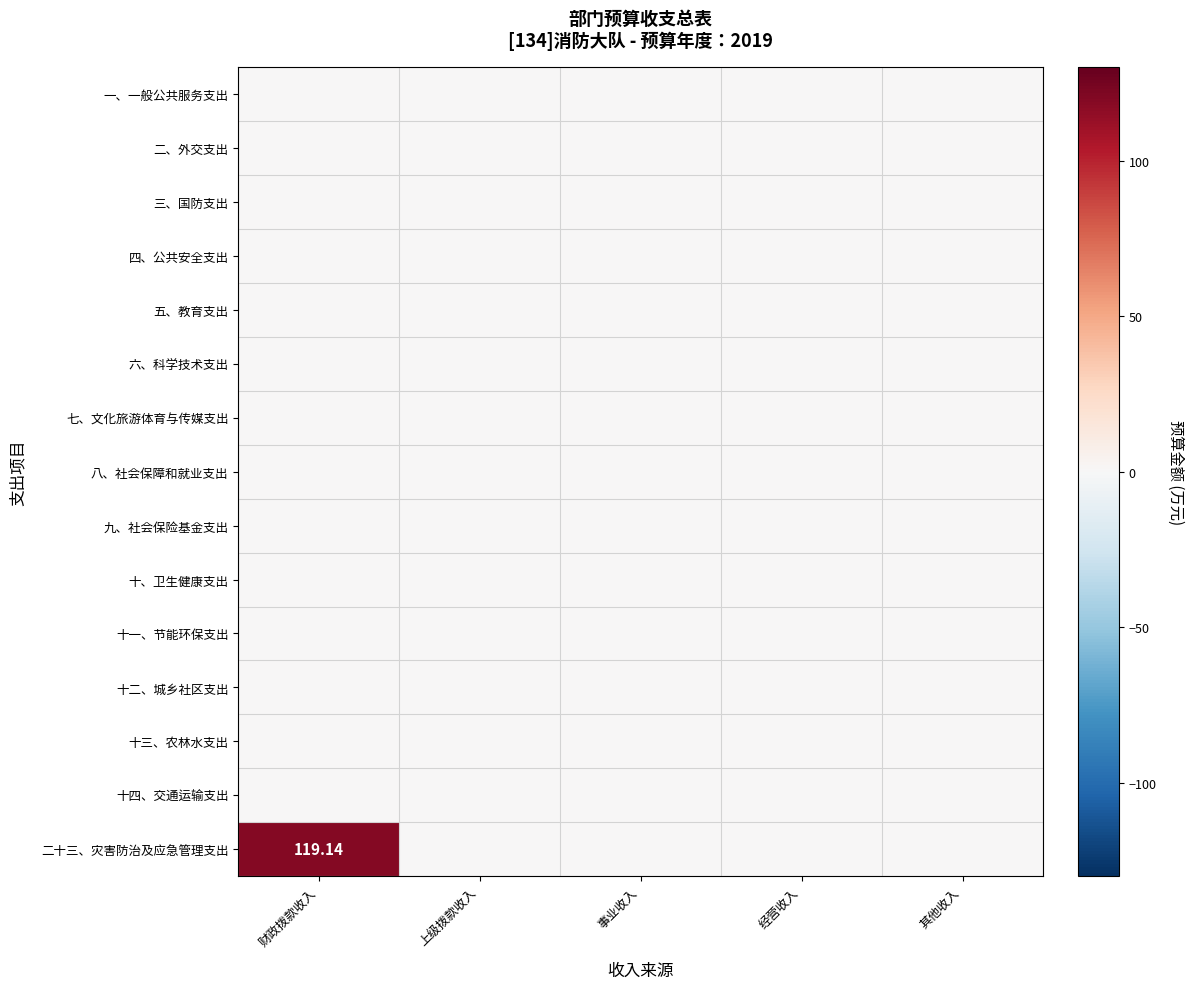

At which category is the sum across all series the highest?

财政拨款收入